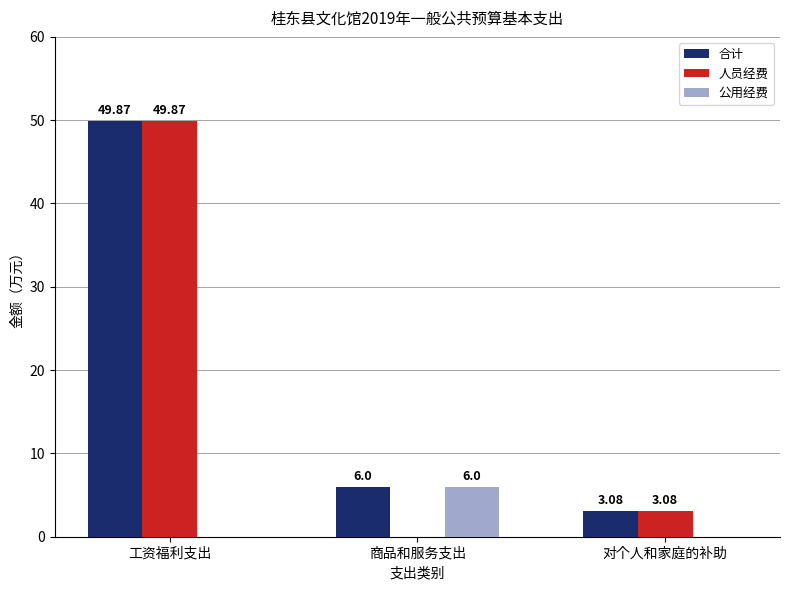

How many groups of bars are there?

3